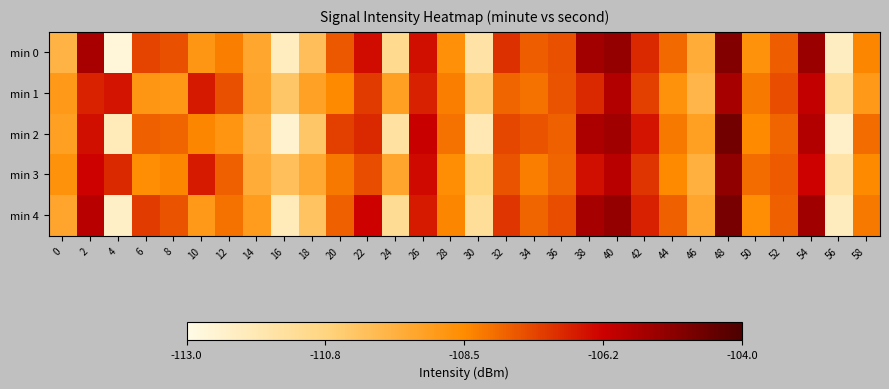

Reading left to right, what are all the values shown in this chart?

min 0: 0=-109.7	2=-105.6	4=-112.7	6=-107.4	8=-107.6	10=-108.8	12=-108.3	14=-109.3	16=-112.1	18=-110.1	20=-107.7	22=-106.4	24=-111.1	26=-106.5	28=-108.6	30=-111.6	32=-107.0	34=-107.8	36=-107.6	38=-105.5	40=-105.3	42=-106.9	44=-108.0	46=-109.5	48=-105.0	50=-108.7	52=-107.8	54=-105.4	56=-112.2	58=-108.4
min 1: 0=-108.9	2=-106.8	4=-106.6	6=-108.8	8=-108.9	10=-106.6	12=-107.6	14=-109.3	16=-110.3	18=-109.2	20=-108.5	22=-107.2	24=-109.1	26=-106.8	28=-108.3	30=-110.5	32=-107.9	34=-108.1	36=-107.6	38=-106.9	40=-105.8	42=-107.3	44=-108.7	46=-109.8	48=-105.6	50=-108.2	52=-107.5	54=-106.1	56=-111.3	58=-108.9
min 2: 0=-109.1	2=-106.5	4=-112.0	6=-107.8	8=-107.9	10=-108.4	12=-108.8	14=-109.7	16=-112.5	18=-110.3	20=-107.3	22=-106.9	24=-111.5	26=-106.2	28=-108.1	30=-111.9	32=-107.4	34=-107.6	36=-107.8	38=-105.7	40=-105.5	42=-106.6	44=-108.2	46=-109.1	48=-104.7	50=-108.5	52=-107.9	54=-105.8	56=-112.4	58=-108.0
min 3: 0=-108.7	2=-106.3	4=-106.9	6=-108.6	8=-108.4	10=-106.7	12=-107.8	14=-109.5	16=-110.1	18=-109.4	20=-108.2	22=-107.5	24=-109.3	26=-106.4	28=-108.6	30=-110.8	32=-107.6	34=-108.3	36=-107.9	38=-106.5	40=-105.9	42=-107.1	44=-108.5	46=-109.6	48=-105.2	50=-108.0	52=-107.7	54=-106.3	56=-111.6	58=-108.5
min 4: 0=-109.3	2=-105.9	4=-112.3	6=-107.2	8=-107.6	10=-108.9	12=-108.1	14=-109.0	16=-112.0	18=-110.2	20=-107.8	22=-106.3	24=-111.2	26=-106.7	28=-108.4	30=-111.3	32=-107.1	34=-107.9	36=-107.5	38=-105.6	40=-105.3	42=-106.8	44=-107.8	46=-109.3	48=-104.8	50=-108.6	52=-107.8	54=-105.5	56=-112.1	58=-108.2